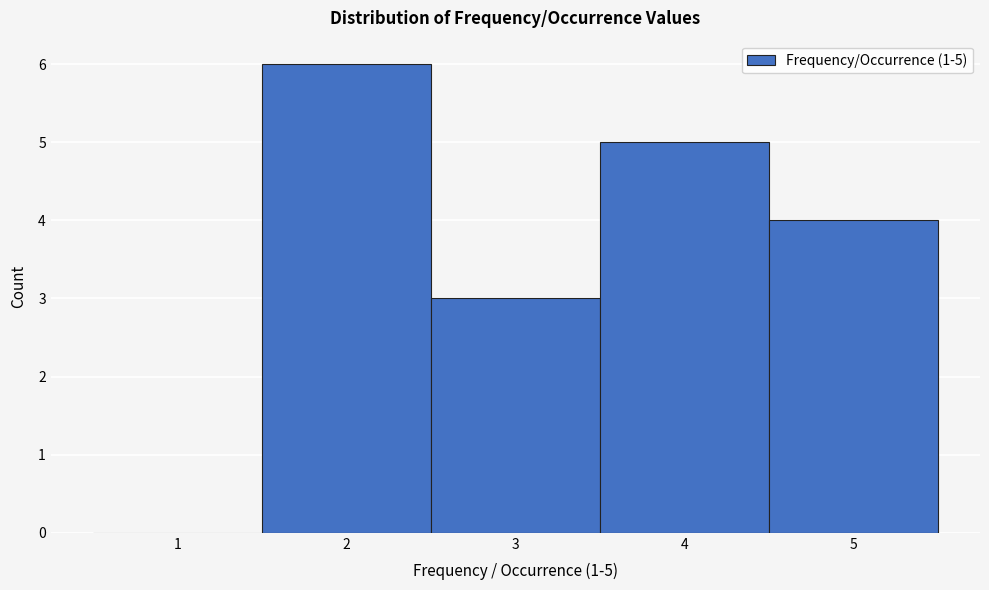

Which range on the x-axis has the tallest bar?

1.5 to 2.5